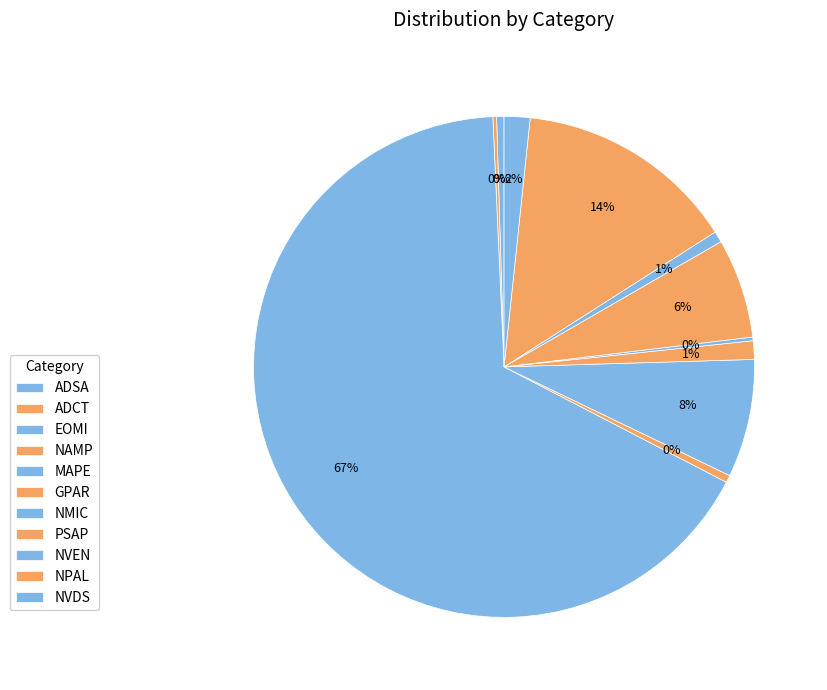

Is it true that GPAR is 1% of the pie?

True